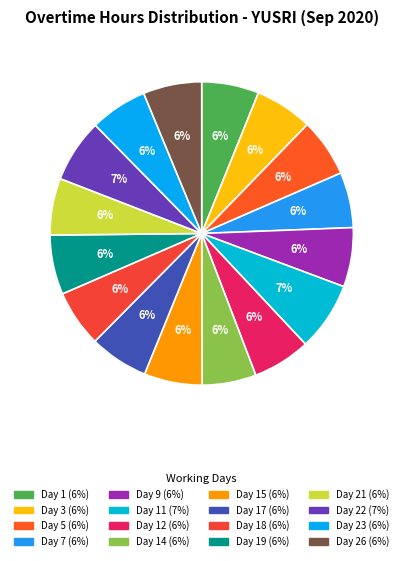

How many slices are in this pie chart?

16